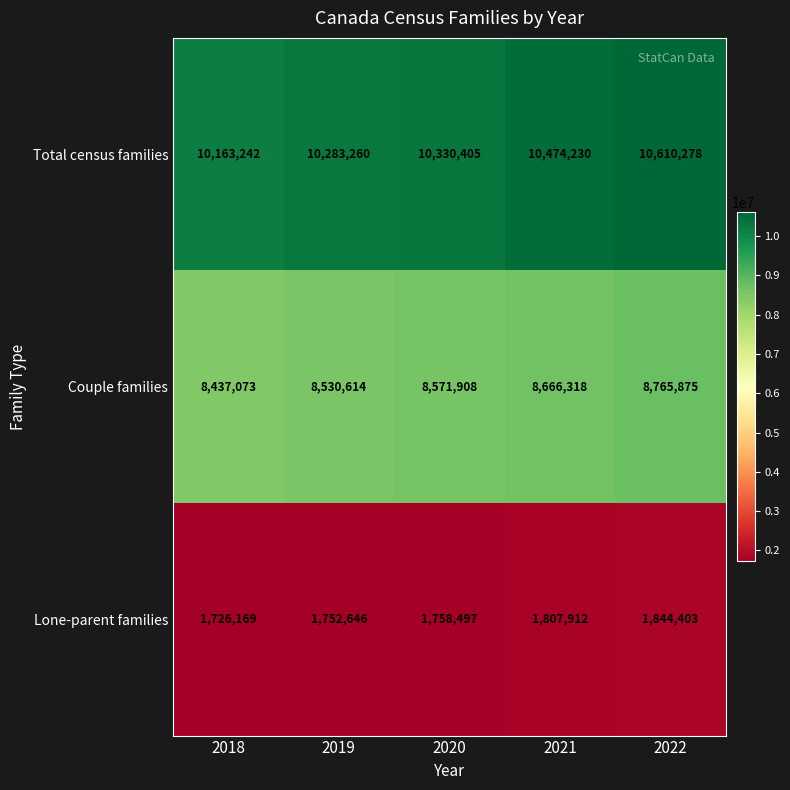

What is the greatest value displayed?

10610278